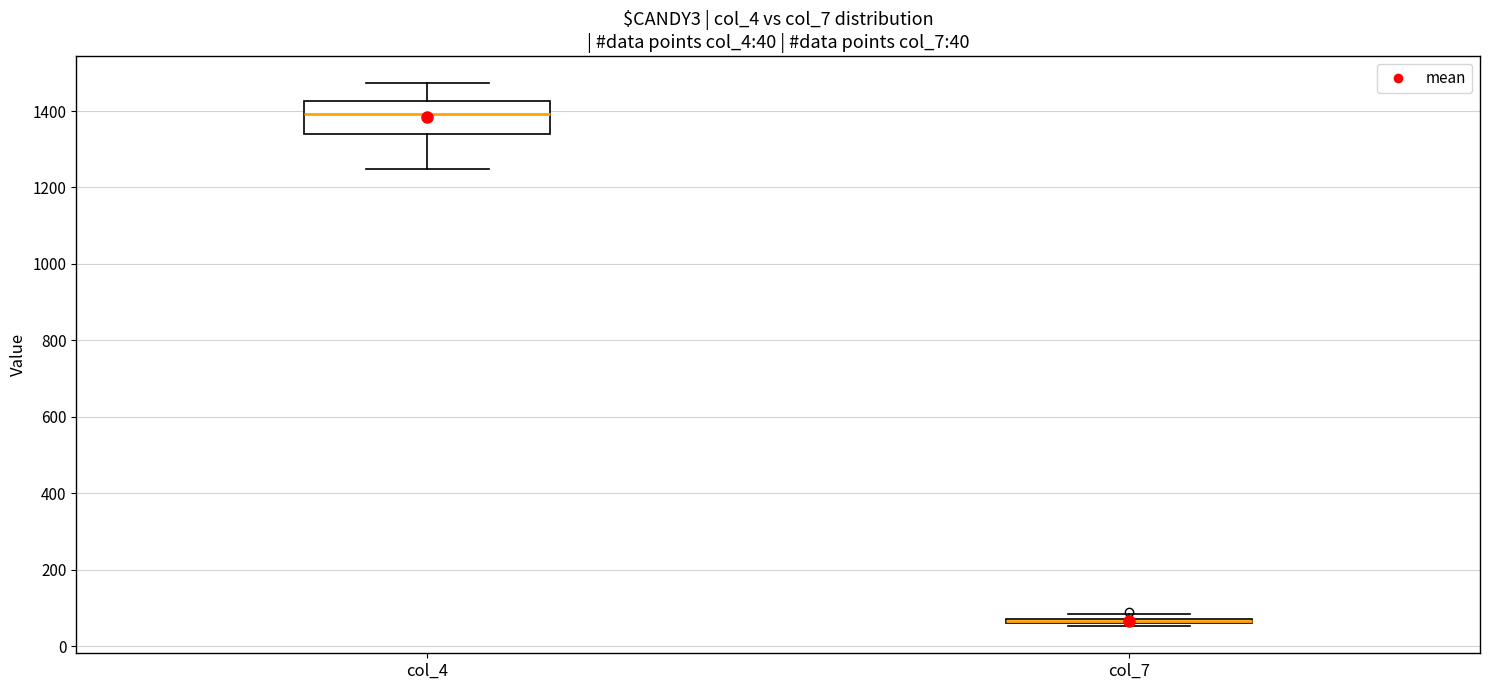

Comparing the boxes themselves (not the whiskers), which one is the tallest?

col_4